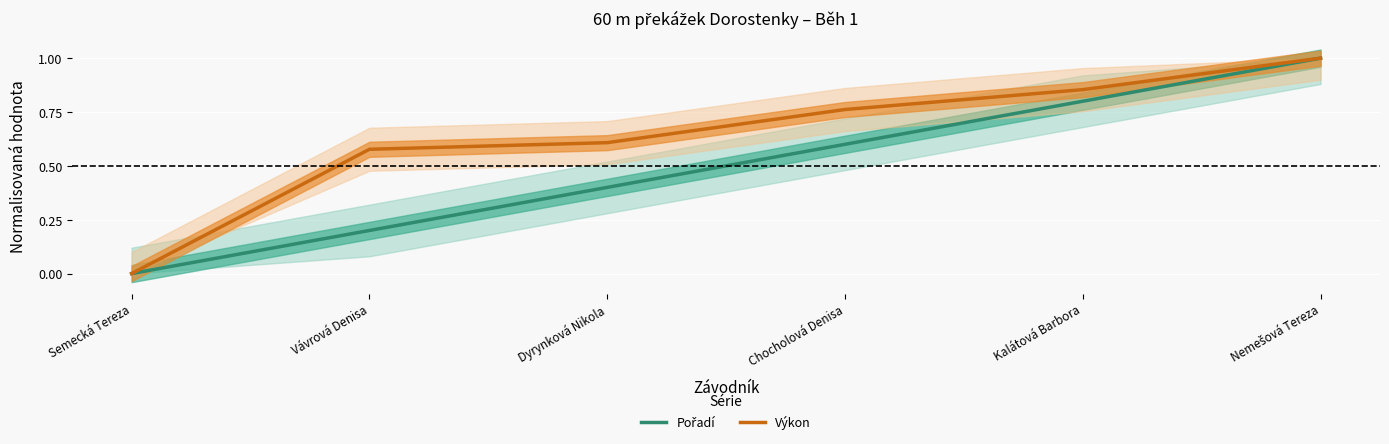

Which has a higher value, Kalátová Barbora or Dyrynková Nikola?

Kalátová Barbora